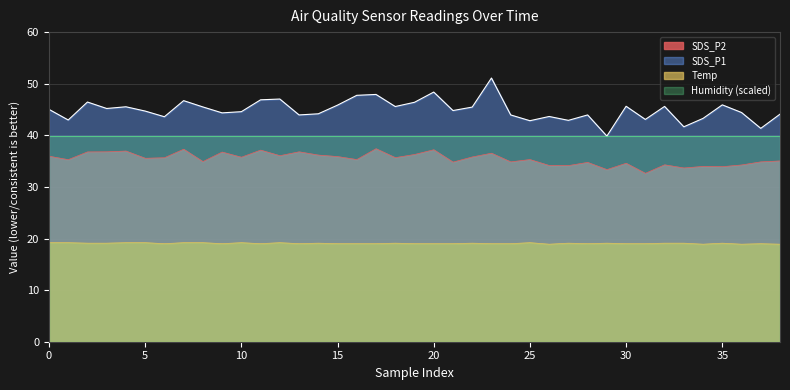

Does the chart display data point markers on the line(s)?

No